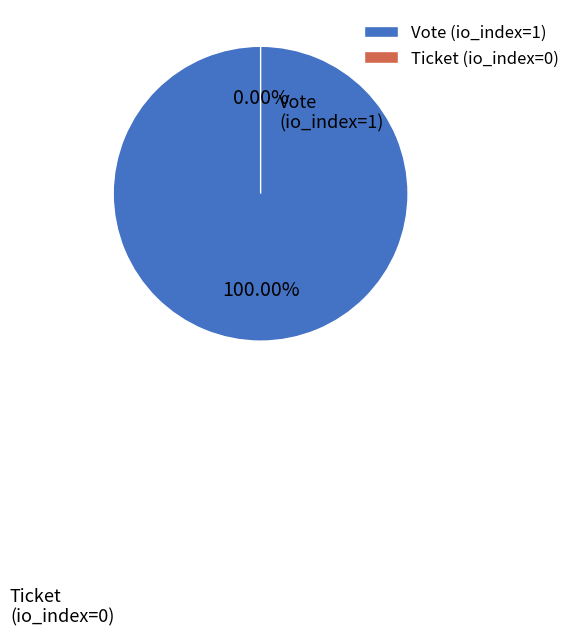

The Vote (io_index=1) slice represents 100% of the pie. True or false?

True